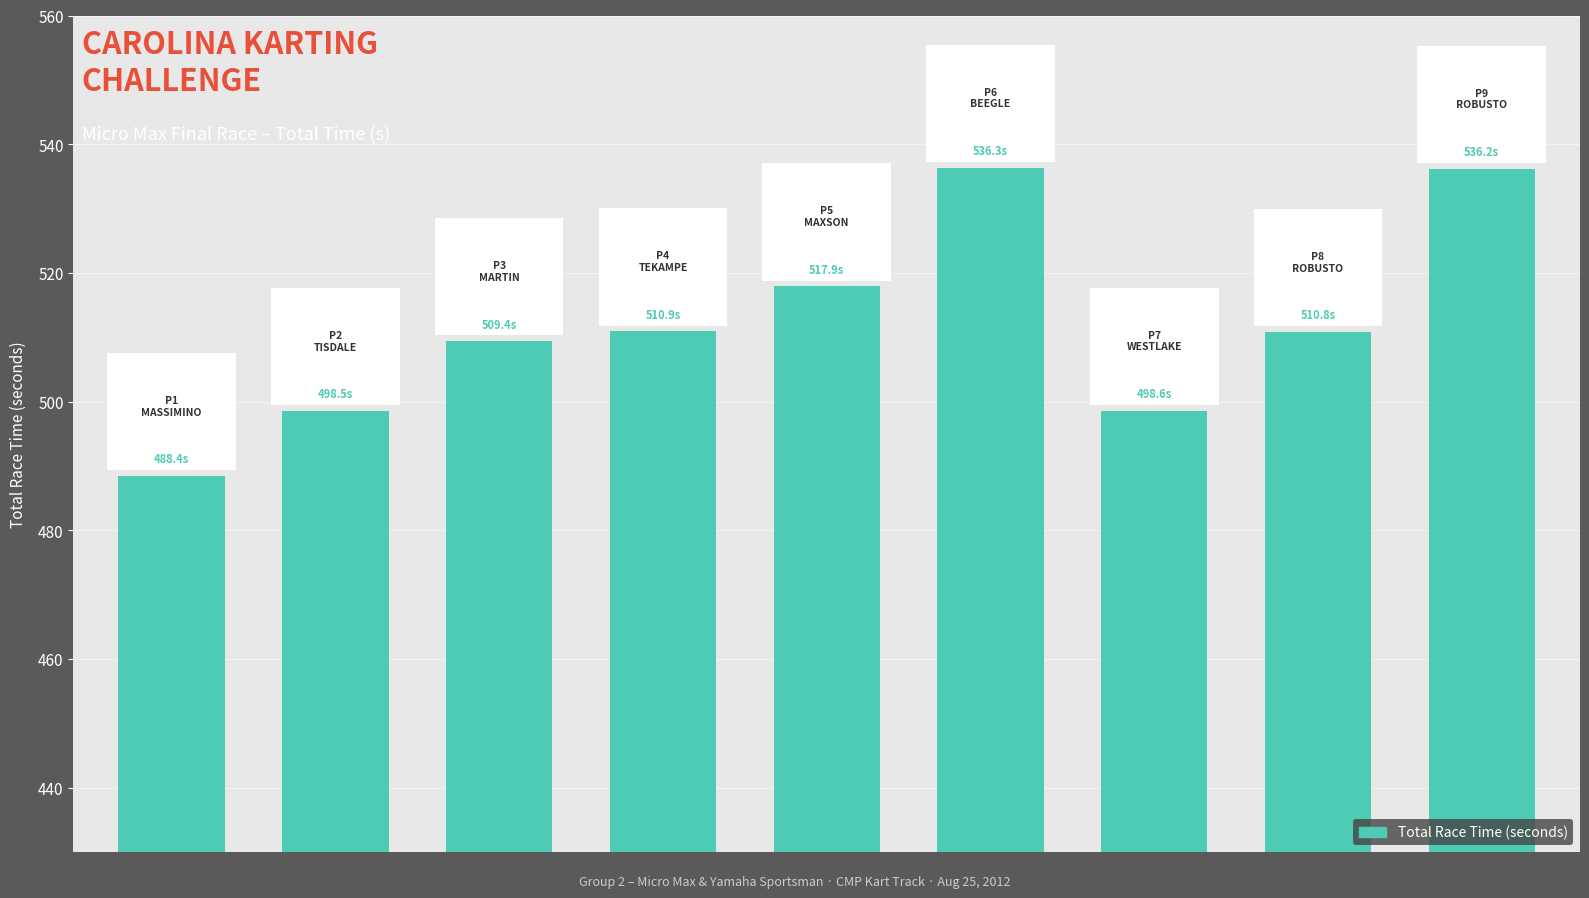

What is the value of the 7th bar from the left?

498.6